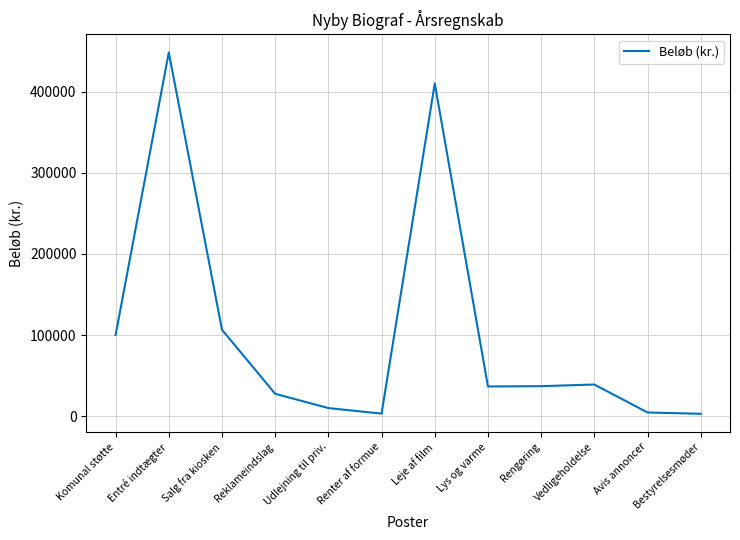

True or false: the data shows 37000 at Rengøring.

True